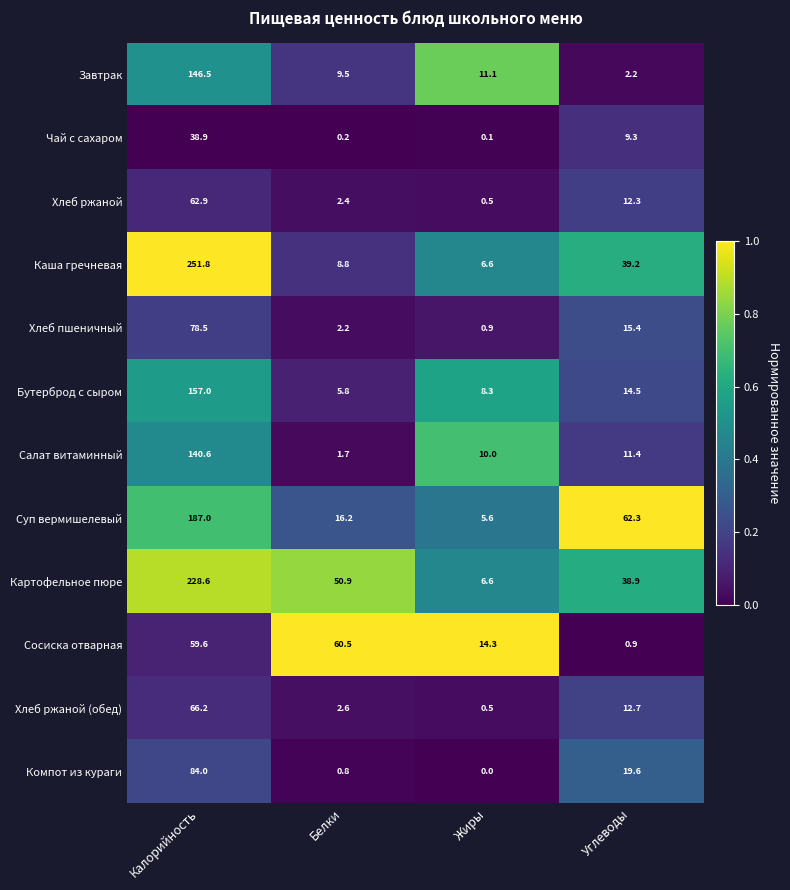

List the series in order of their peak value, highest first.

Каша гречневая, Картофельное пюре, Суп вермишелевый, Бутерброд с сыром, Завтрак, Салат витаминный, Компот из кураги, Хлеб пшеничный, Хлеб ржаной (обед), Хлеб ржаной, Сосиска отварная, Чай с сахаром